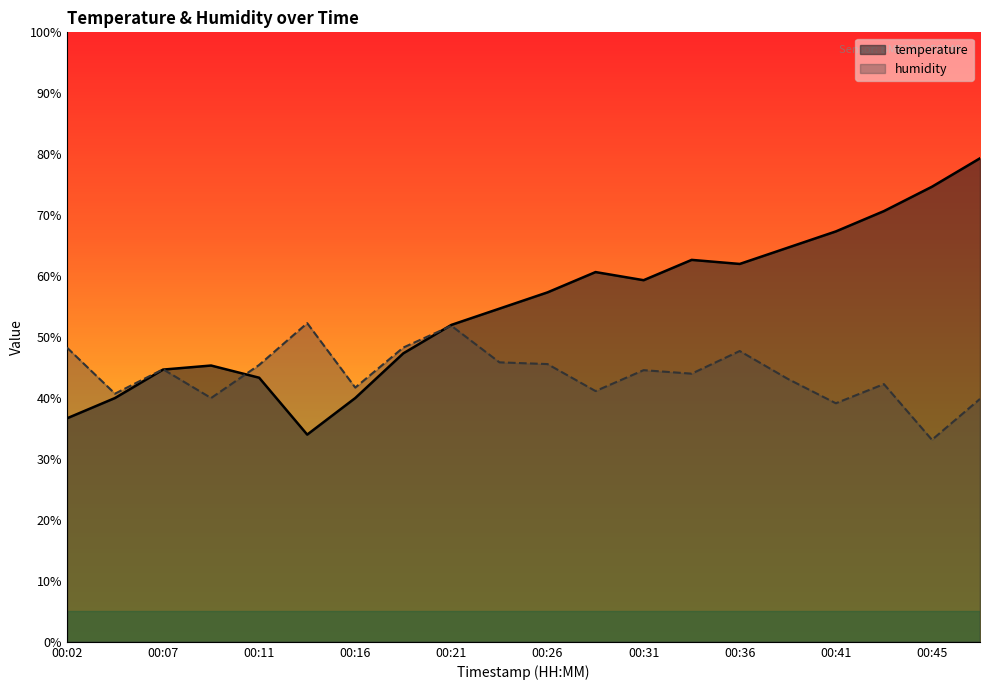

True or false: humidity and temperature intersect in this chart.

True